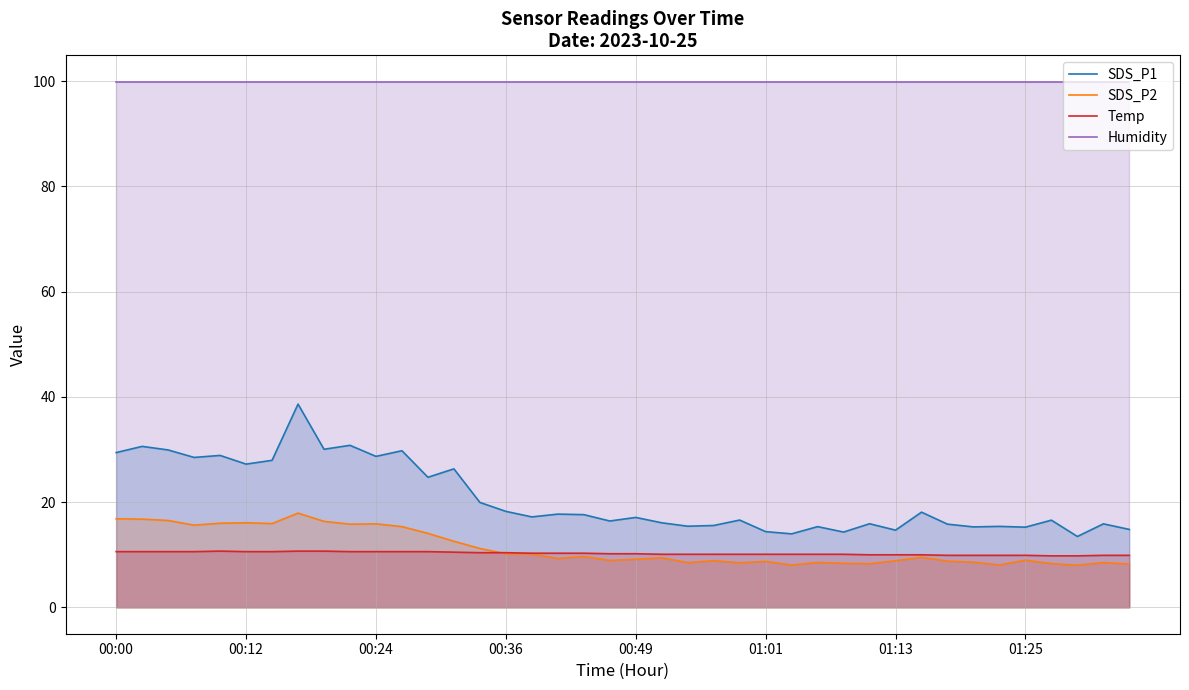

How many values in the Temp series exceed 10?

29